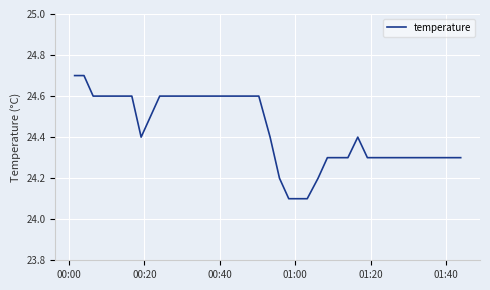

How many values are between 24 and 25?

40